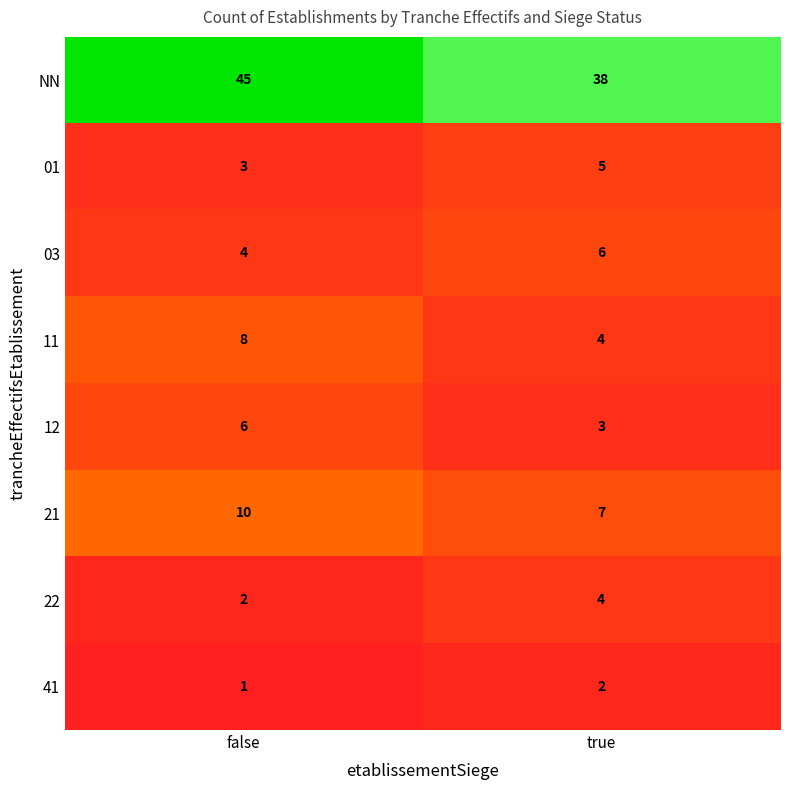

What is the spread (max minus min) of values at true?

36